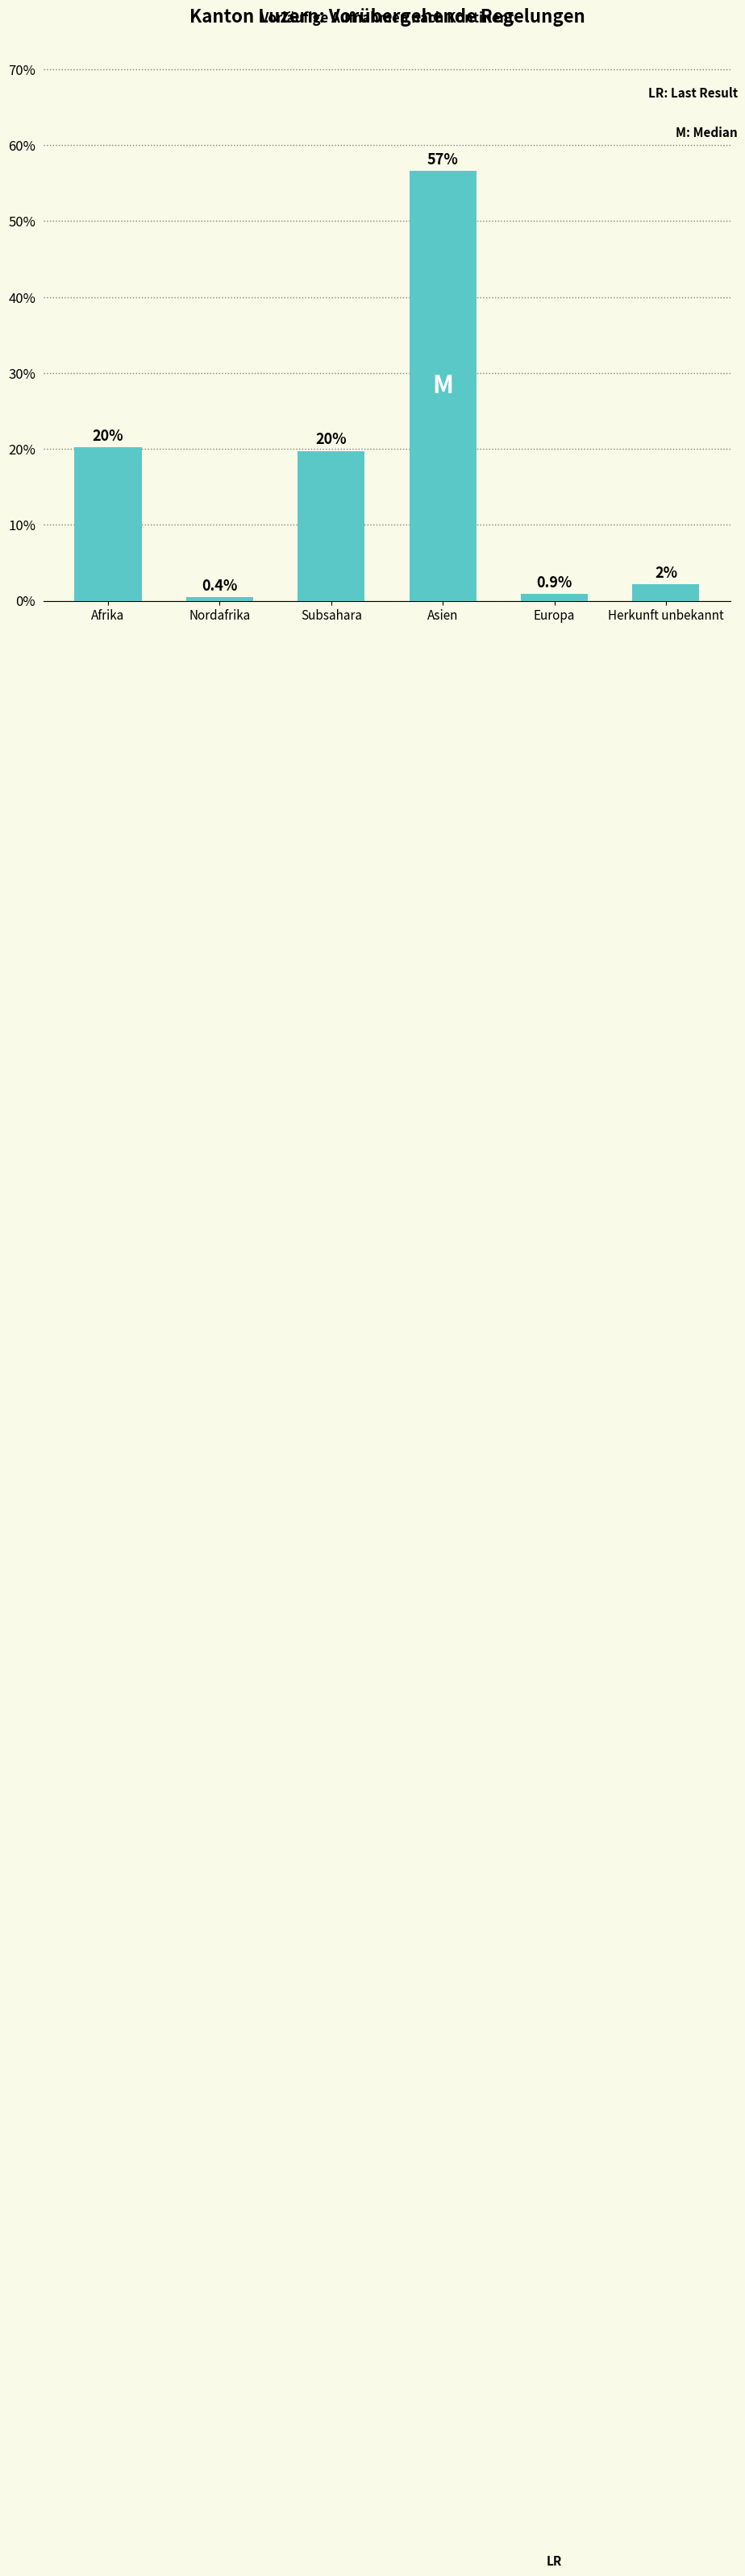

Reading left to right, what are all the values shown in this chart?

20.2	0.4	19.7	56.6	0.9	2.2